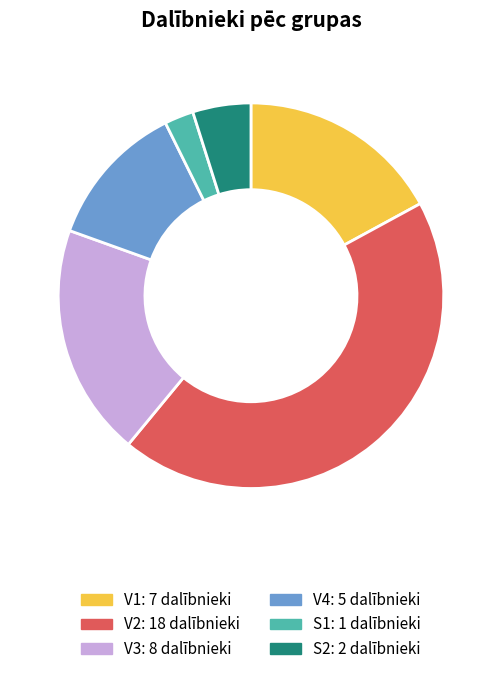

What is the smallest slice in the pie chart?

S1